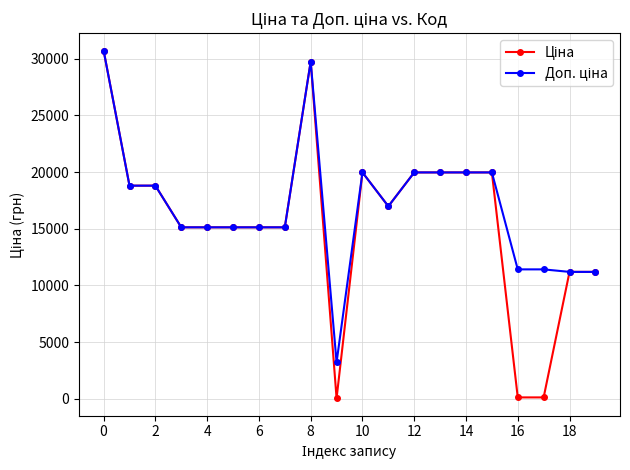

How many lines are shown in the chart?

2